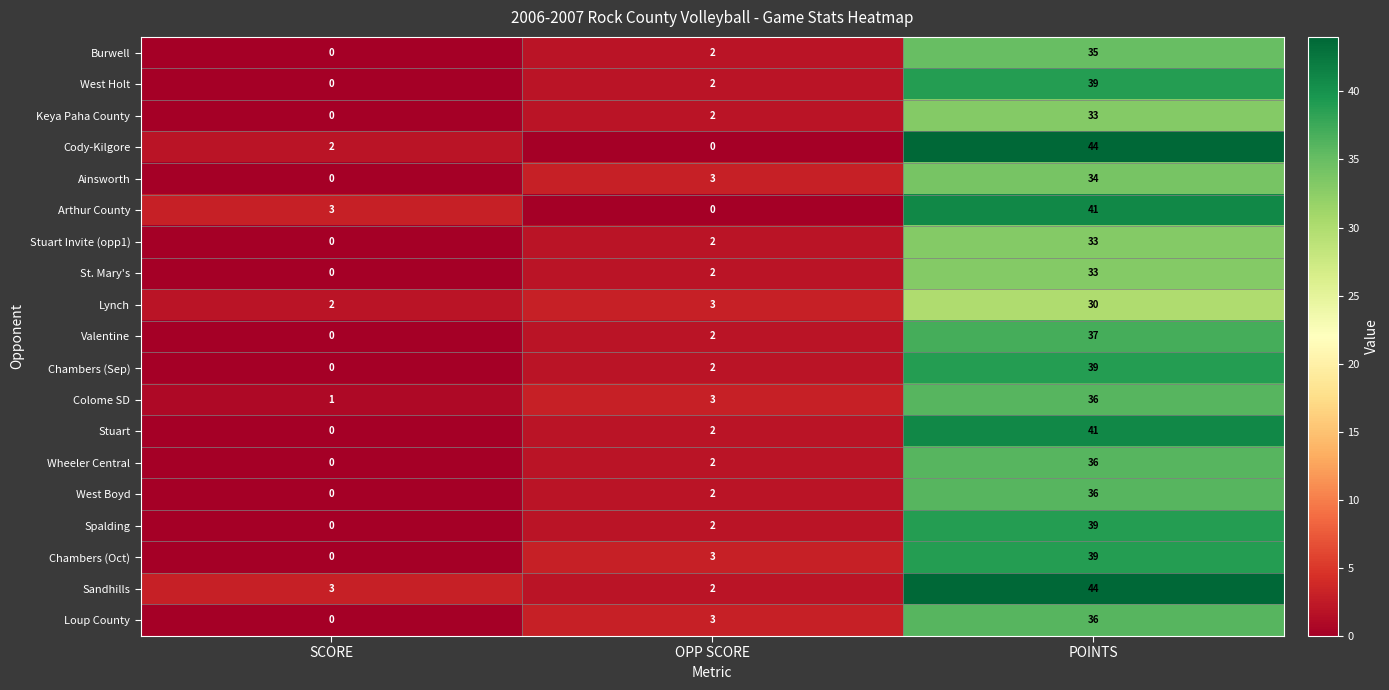

What is the difference between the highest and lowest values at OPP SCORE?

3